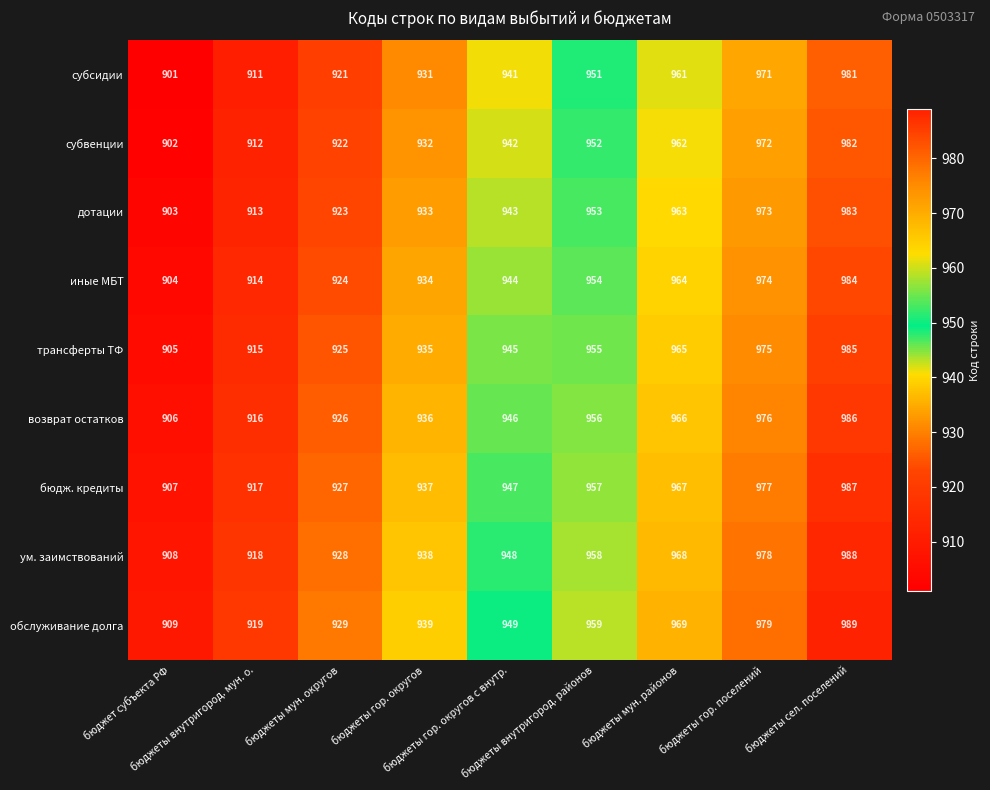

Count the трансферты ТФ values in the range 925 to 965.

5